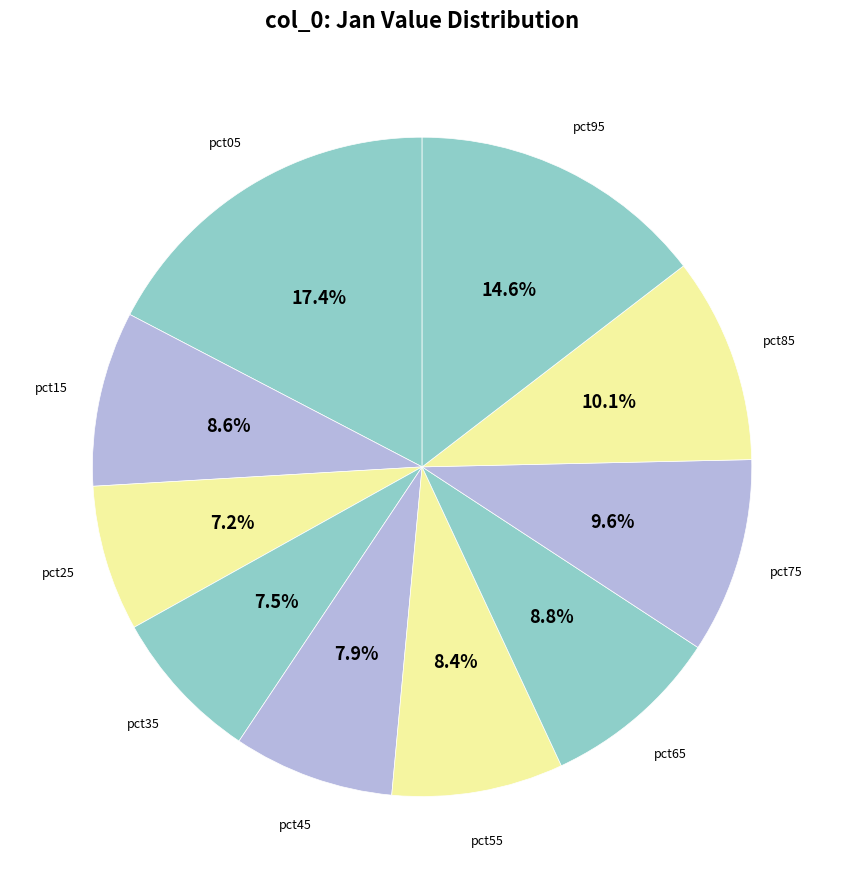

Which slice is the smallest?

pct25